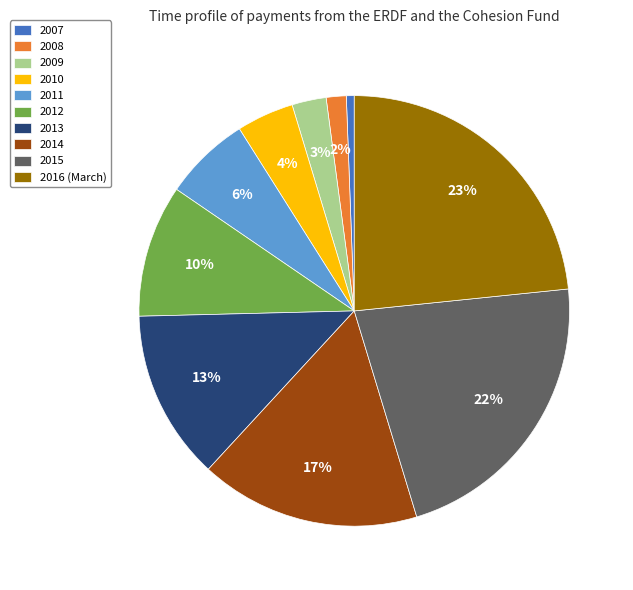

Count the number of slices in the pie.

10